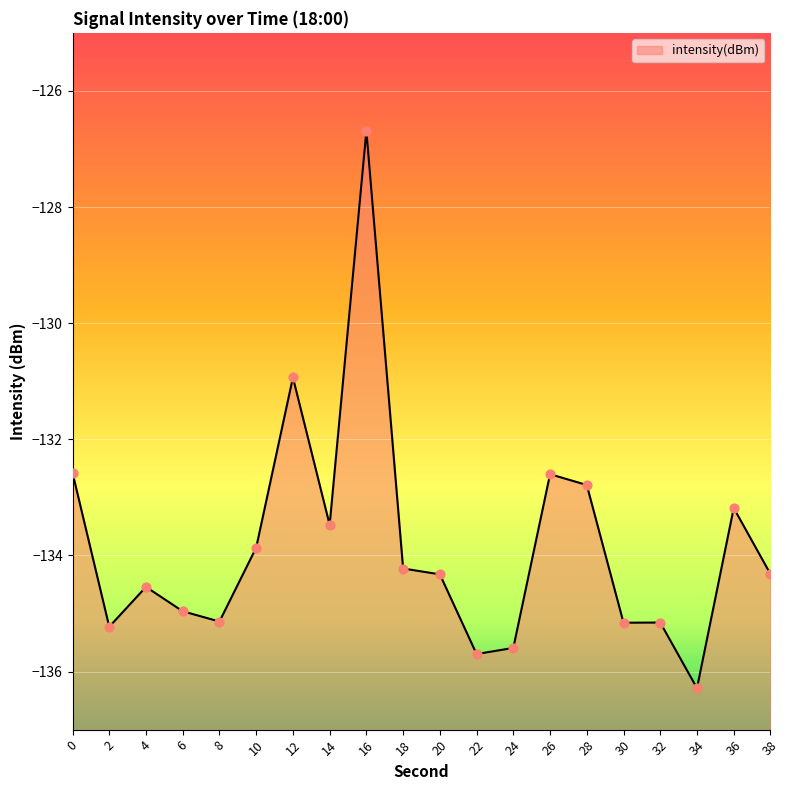

What is the change in value from 0 to 24?

-3.0